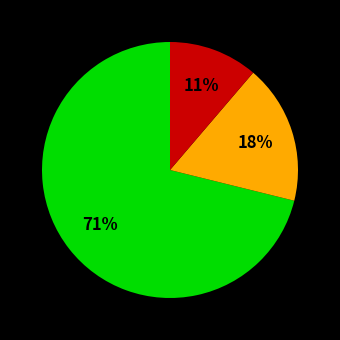

Count the number of slices in the pie.

3